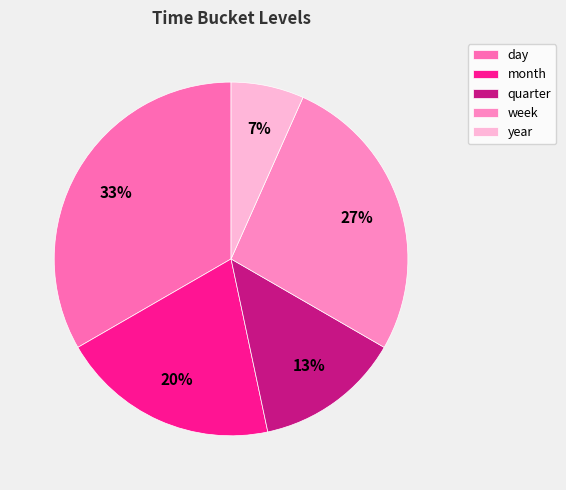

The day slice represents 33% of the pie. True or false?

True